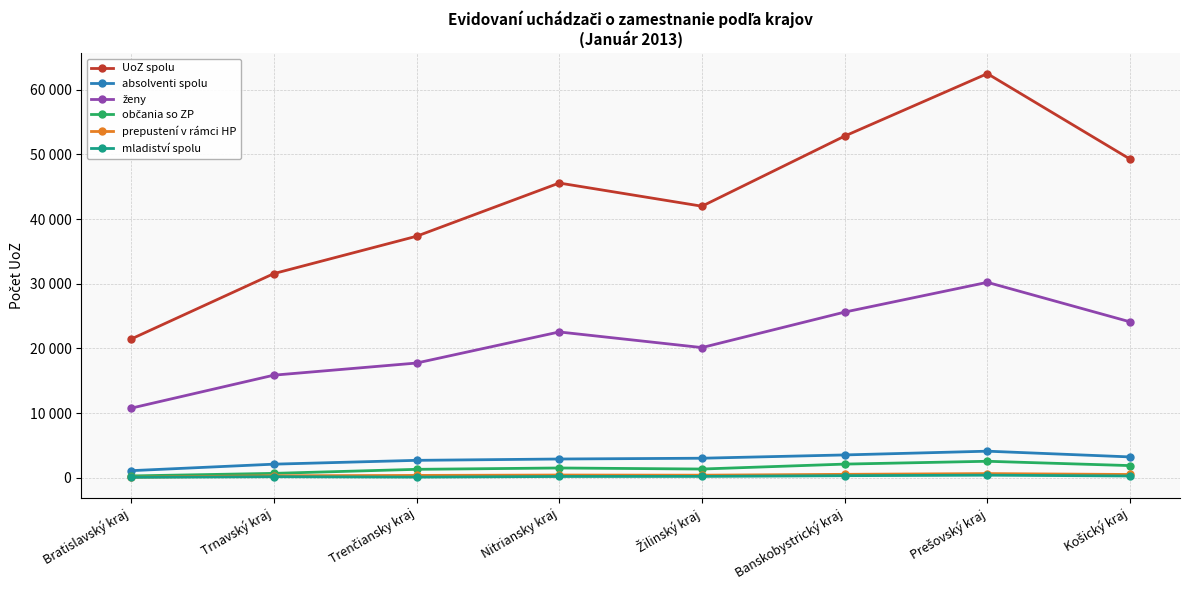

How many interior local valleys does the ženy series have?

1